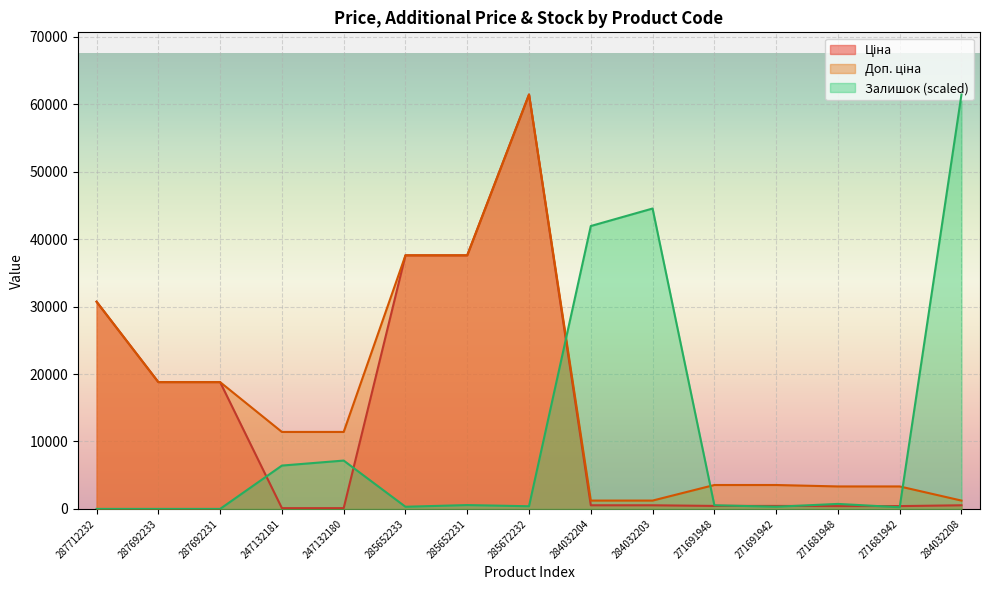

Reading left to right, extract all data points from this chart.

Ціна: 30717.1	18796.8	18796.8	114.1	114.1	37593.6	37593.6	61434.3	539.0	539.0	443.1	443.1	416.6	416.6	539.0
Доп. ціна: 30717.1	18796.8	18796.8	11410.0	11410.0	37593.6	37593.6	61434.3	1235.4	1235.4	3545.0	3545.0	3332.5	3332.5	1235.4
Залишок: 0.0	0.0	0.0	6425.1	7166.5	321.3	568.4	395.4	41936.4	44531.2	543.7	321.3	741.4	247.1	61434.3